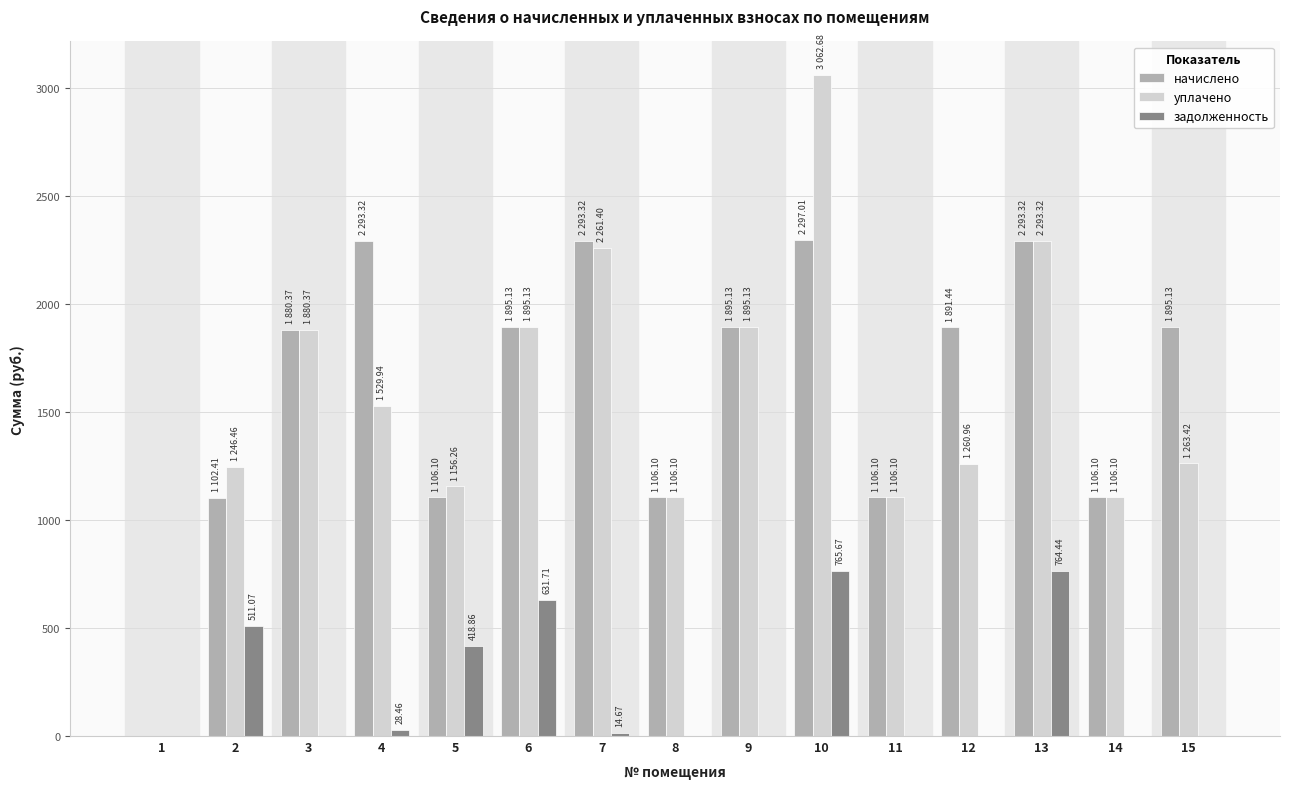

How many values in the задолженность series exceed 0?

7